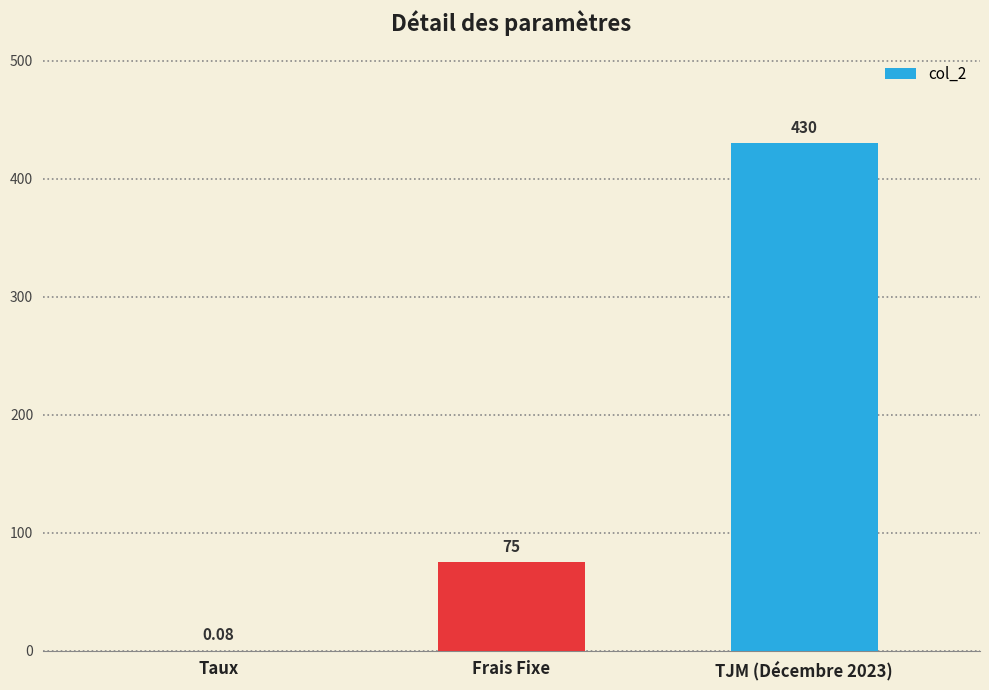

What value does the data have at TJM (Décembre 2023)?

430.0